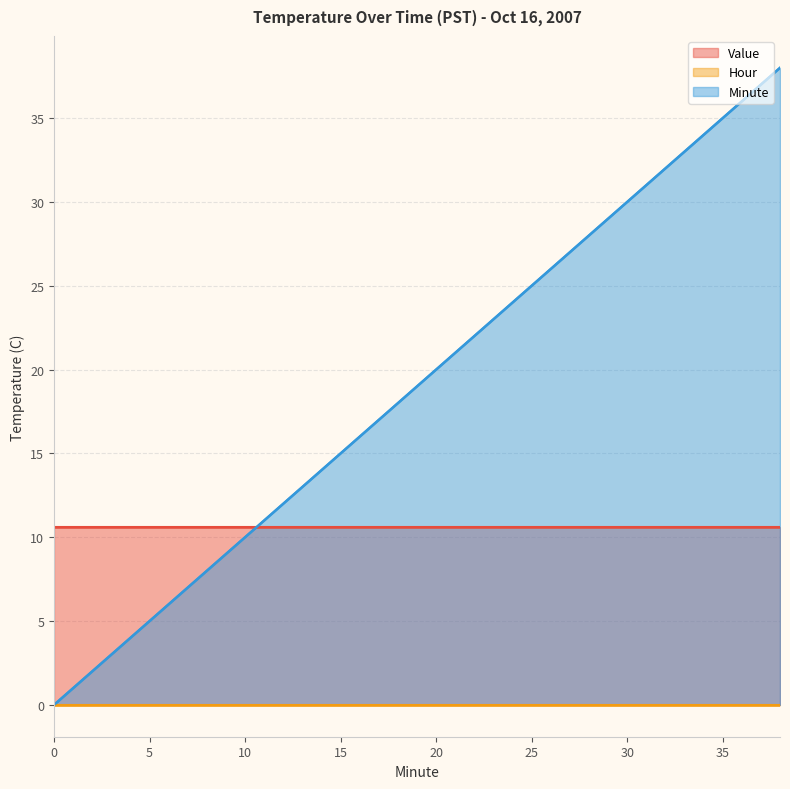

True or false: Value has a value of 10.6 at 36.

True